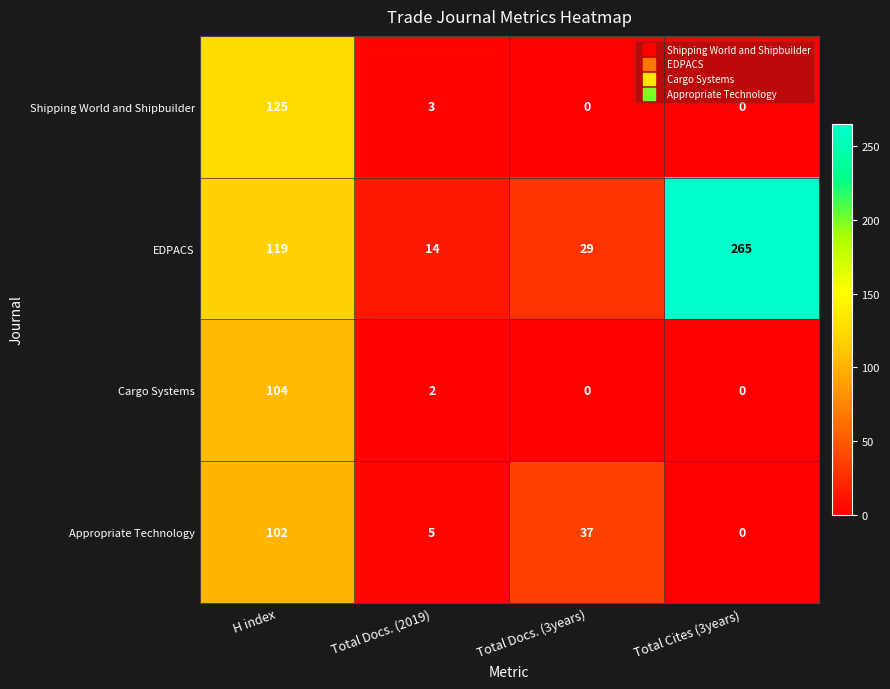

Reading right to left, what are all the values shown in this chart?

Shipping World and Shipbuilder: Total Cites (3years)=0	Total Docs. (3years)=0	Total Docs. (2019)=3	H index=125
EDPACS: Total Cites (3years)=265	Total Docs. (3years)=29	Total Docs. (2019)=14	H index=119
Cargo Systems: Total Cites (3years)=0	Total Docs. (3years)=0	Total Docs. (2019)=2	H index=104
Appropriate Technology: Total Cites (3years)=0	Total Docs. (3years)=37	Total Docs. (2019)=5	H index=102